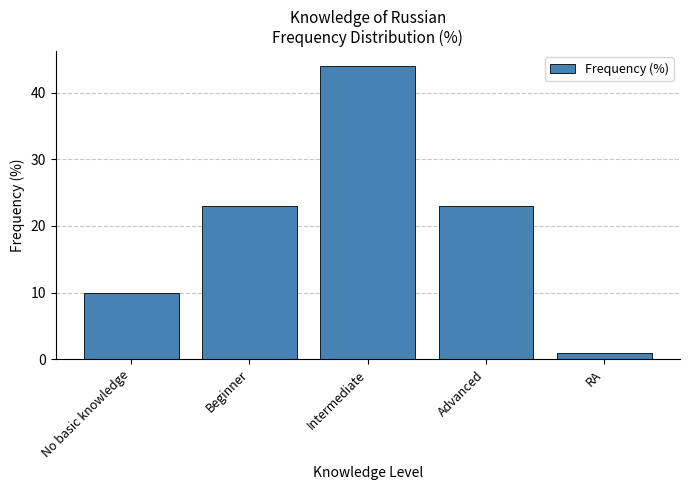

True or false: the data shows 13 at No basic knowledge.

False